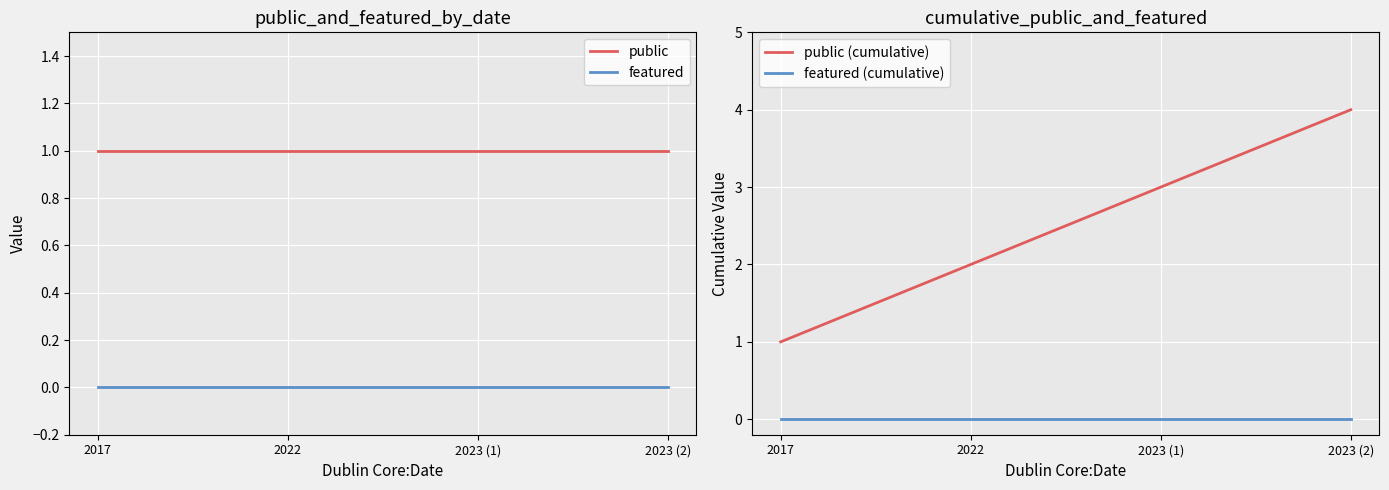

What is the label of the 1st point from the left?

2017